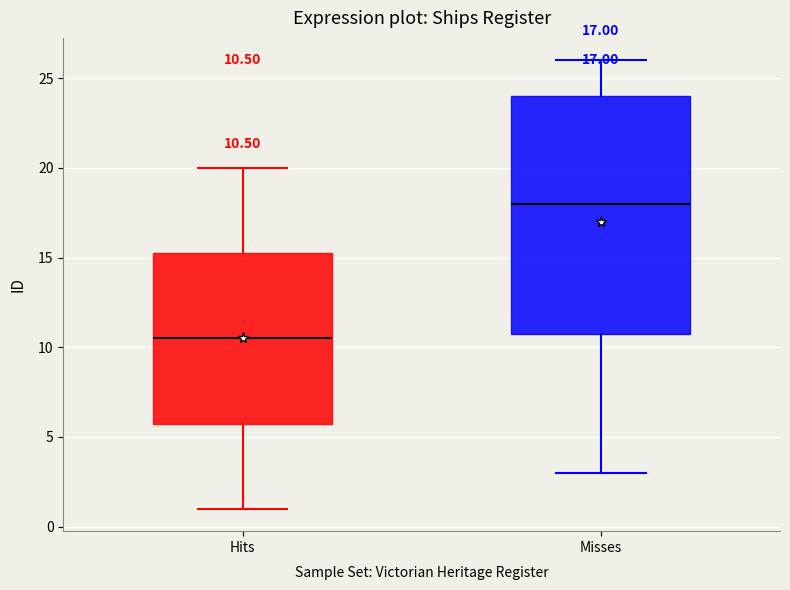

Which box's median line is the lowest?

Hits